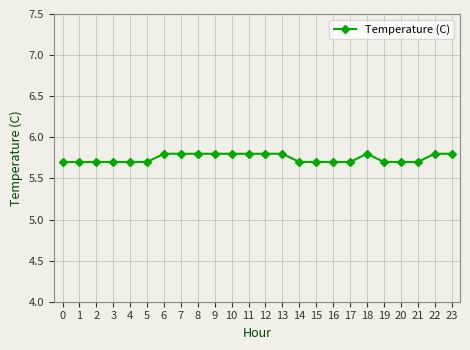

What is the ratio of the value at 14 to the value at 15?

1.0